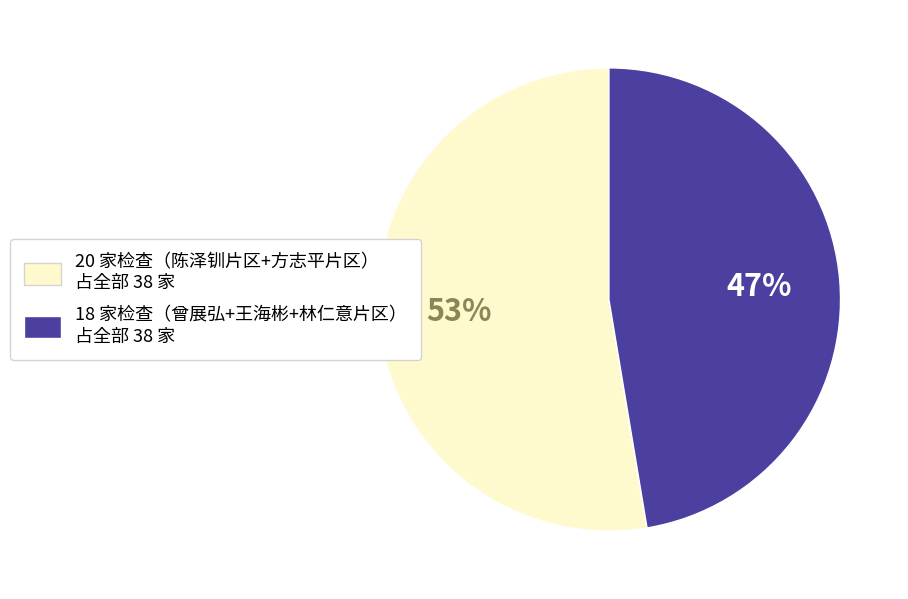

To the nearest percent, what is the average slice percentage?

50%